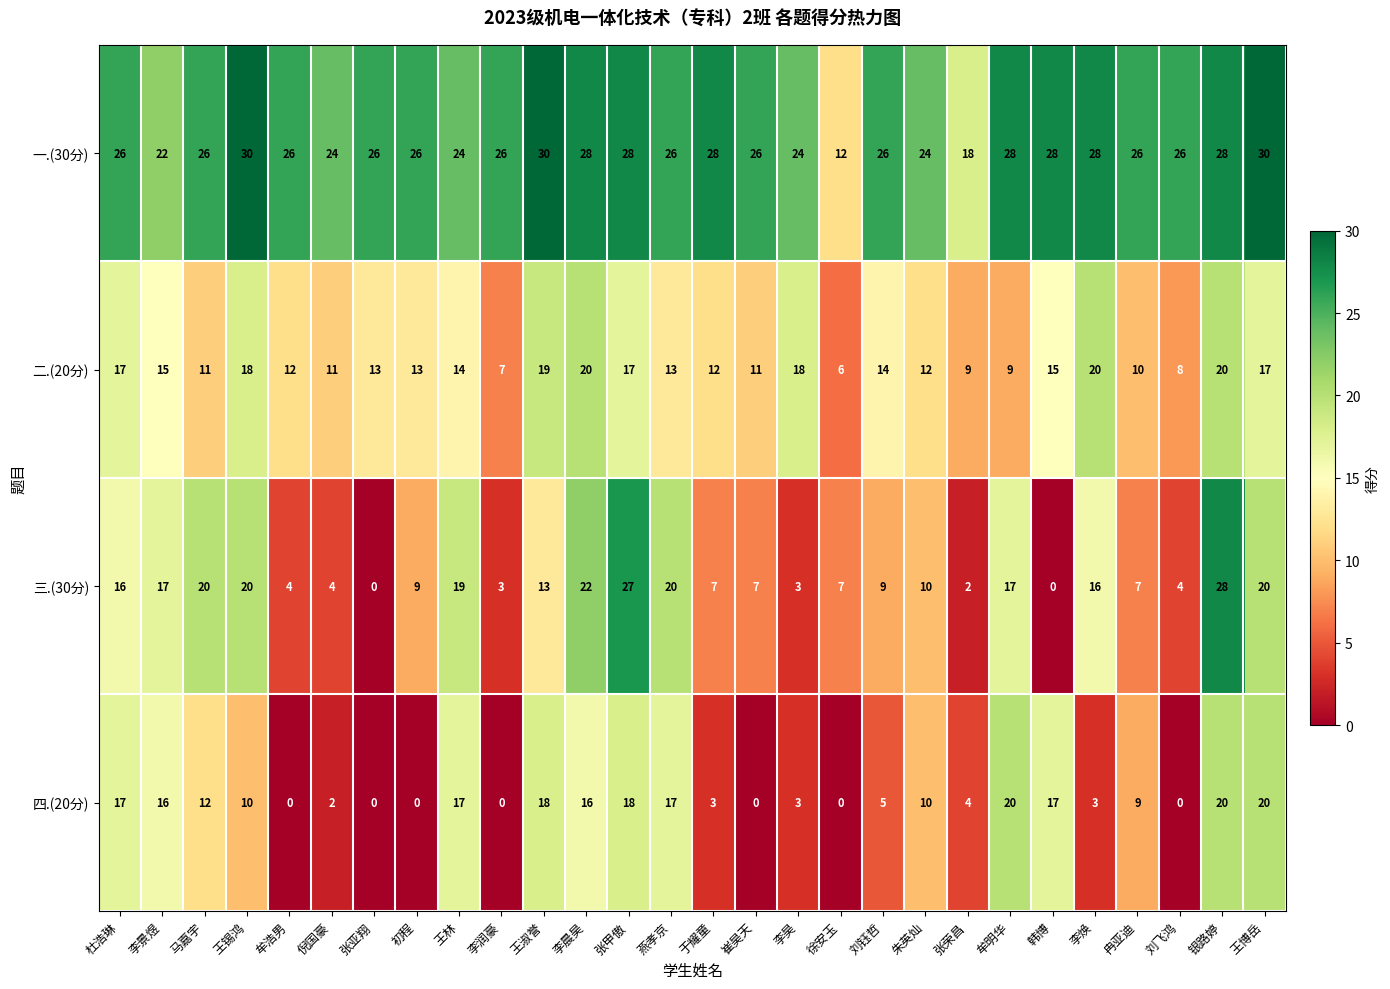

What is the maximum value shown in the chart?

30